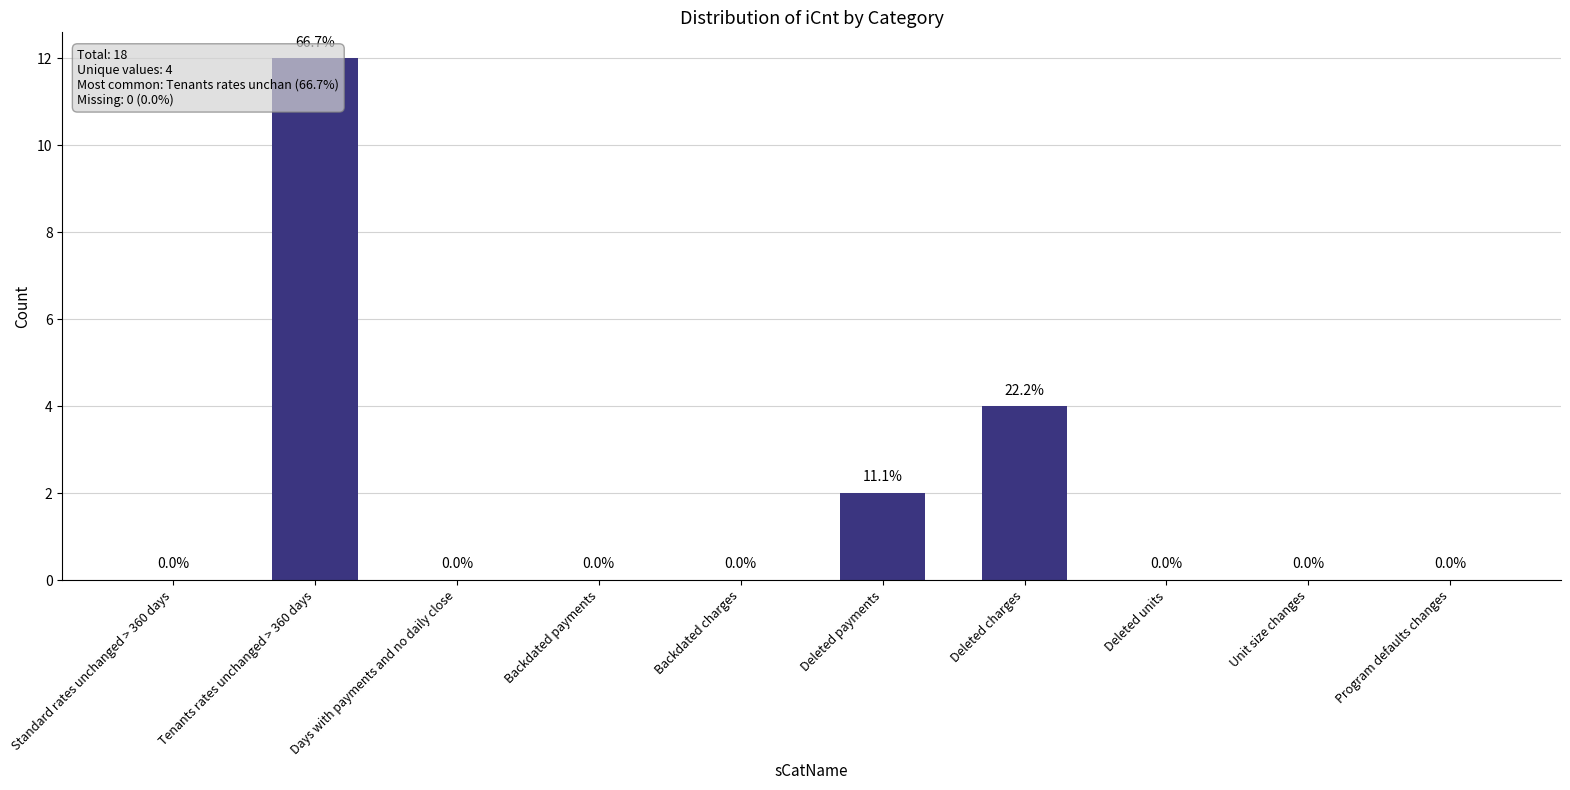

Reading left to right, list all the values displayed in this chart.

Standard rates unchanged > 360 days=0	Tenants rates unchanged > 360 days=12	Days with payments and no daily close=0	Backdated payments=0	Backdated charges=0	Deleted payments=2	Deleted charges=4	Deleted units=0	Unit size changes=0	Program defaults changes=0